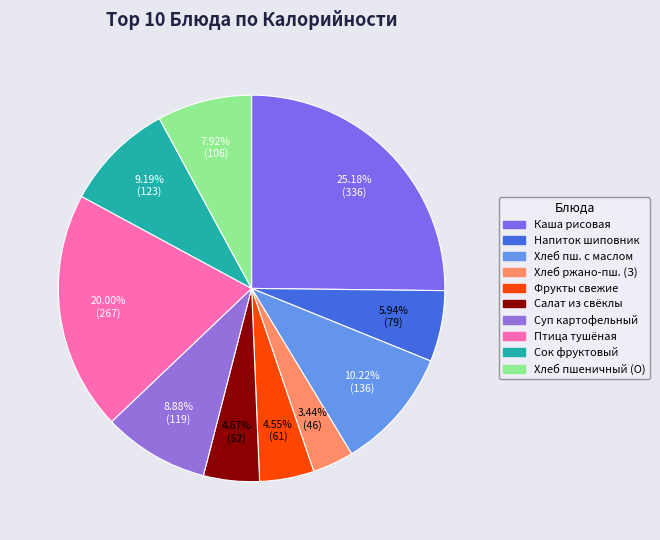

How many slices are in this pie chart?

10